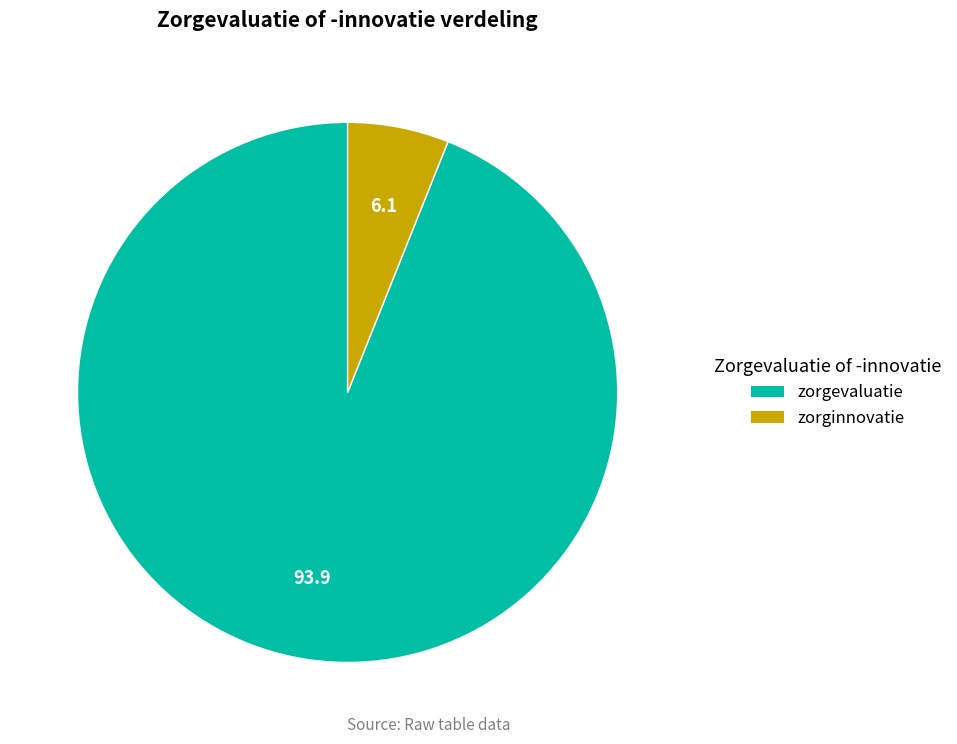

True or false: zorginnovatie accounts for 1% of the total.

False